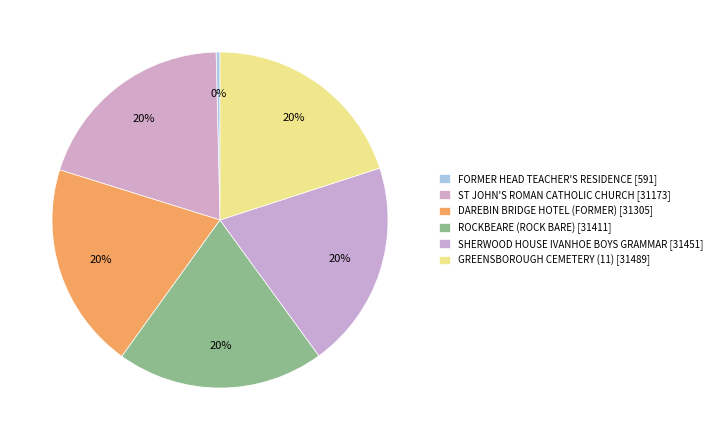

How many segments does this pie chart have?

6